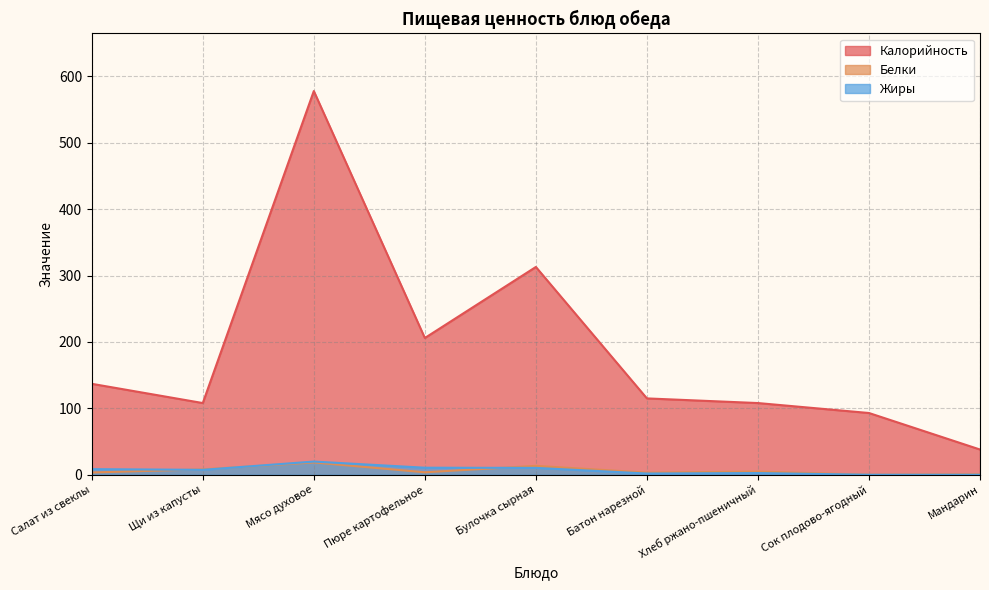

How many data points in Белки are less than 3?

2